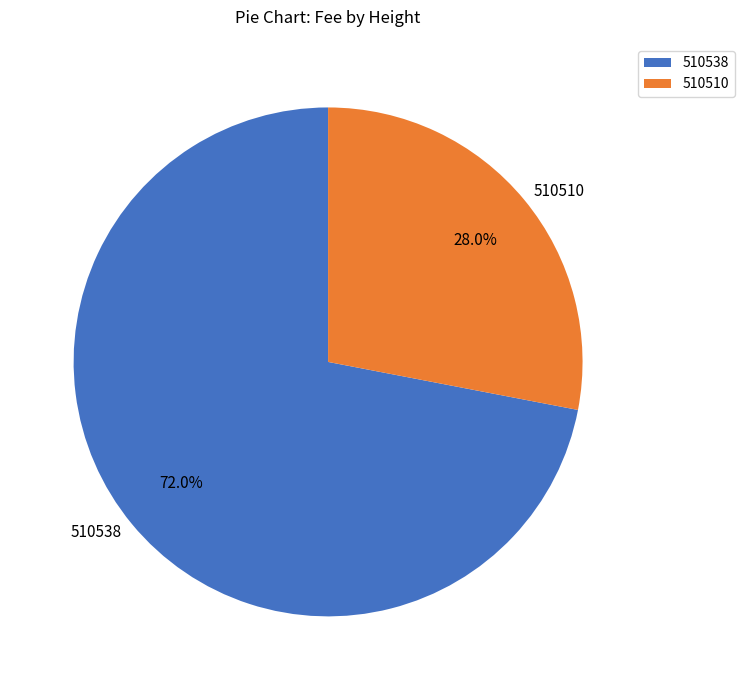

The 510538 slice represents 72% of the pie. True or false?

True